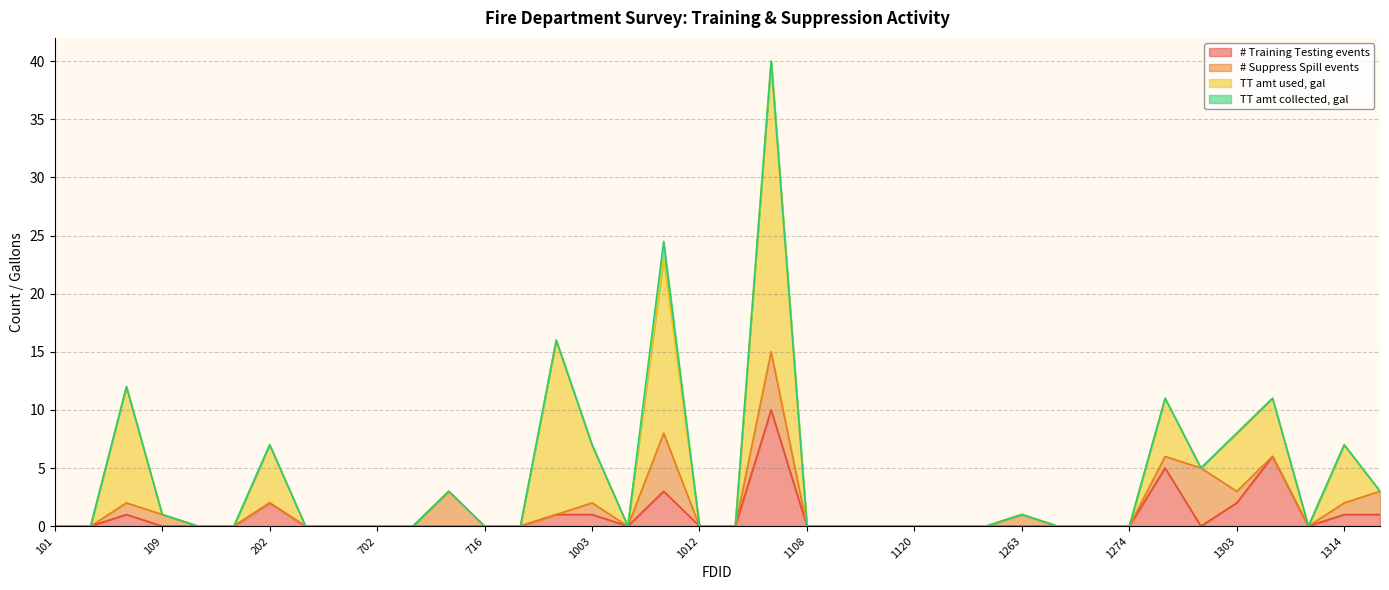

Does the chart display data point markers on the line(s)?

No